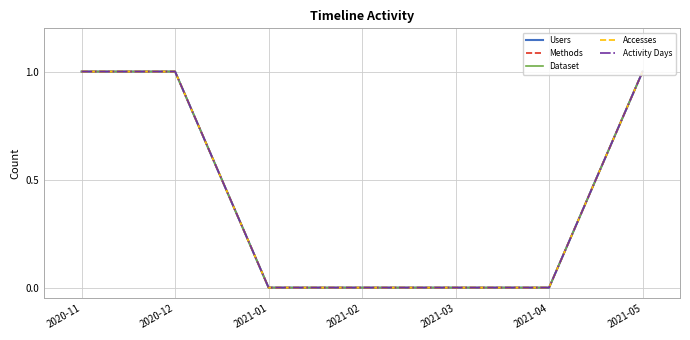

List the labels in order of Dataset value, smallest first.

2021-01, 2021-02, 2021-03, 2021-04, 2020-11, 2020-12, 2021-05